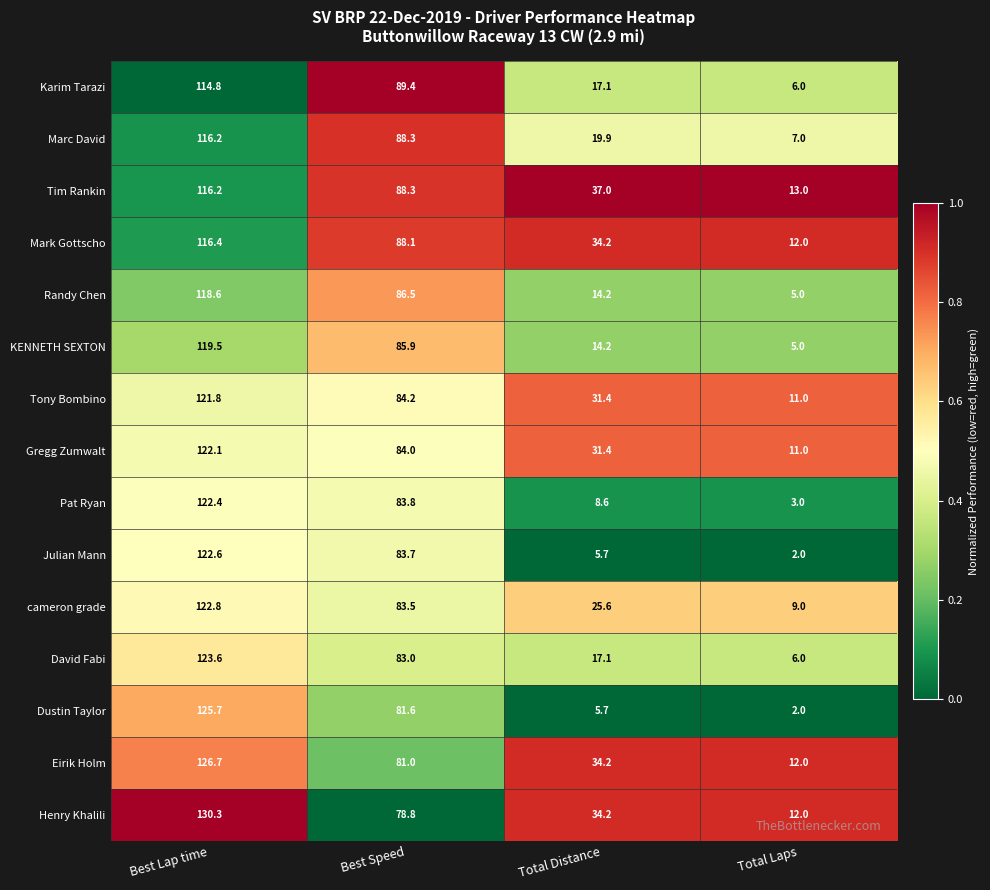

The Randy Chen series shows 118.6 at Best Lap time. True or false?

True